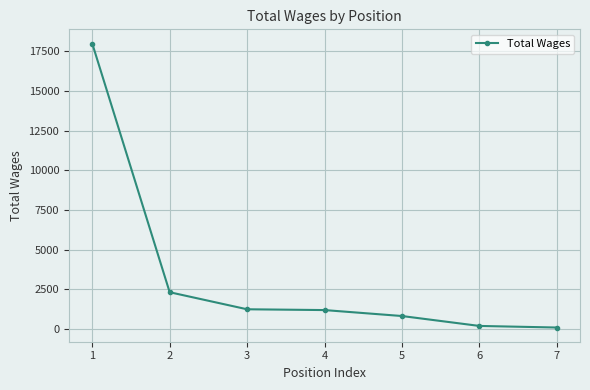

Is it true that the value at 4 is 1200?

True